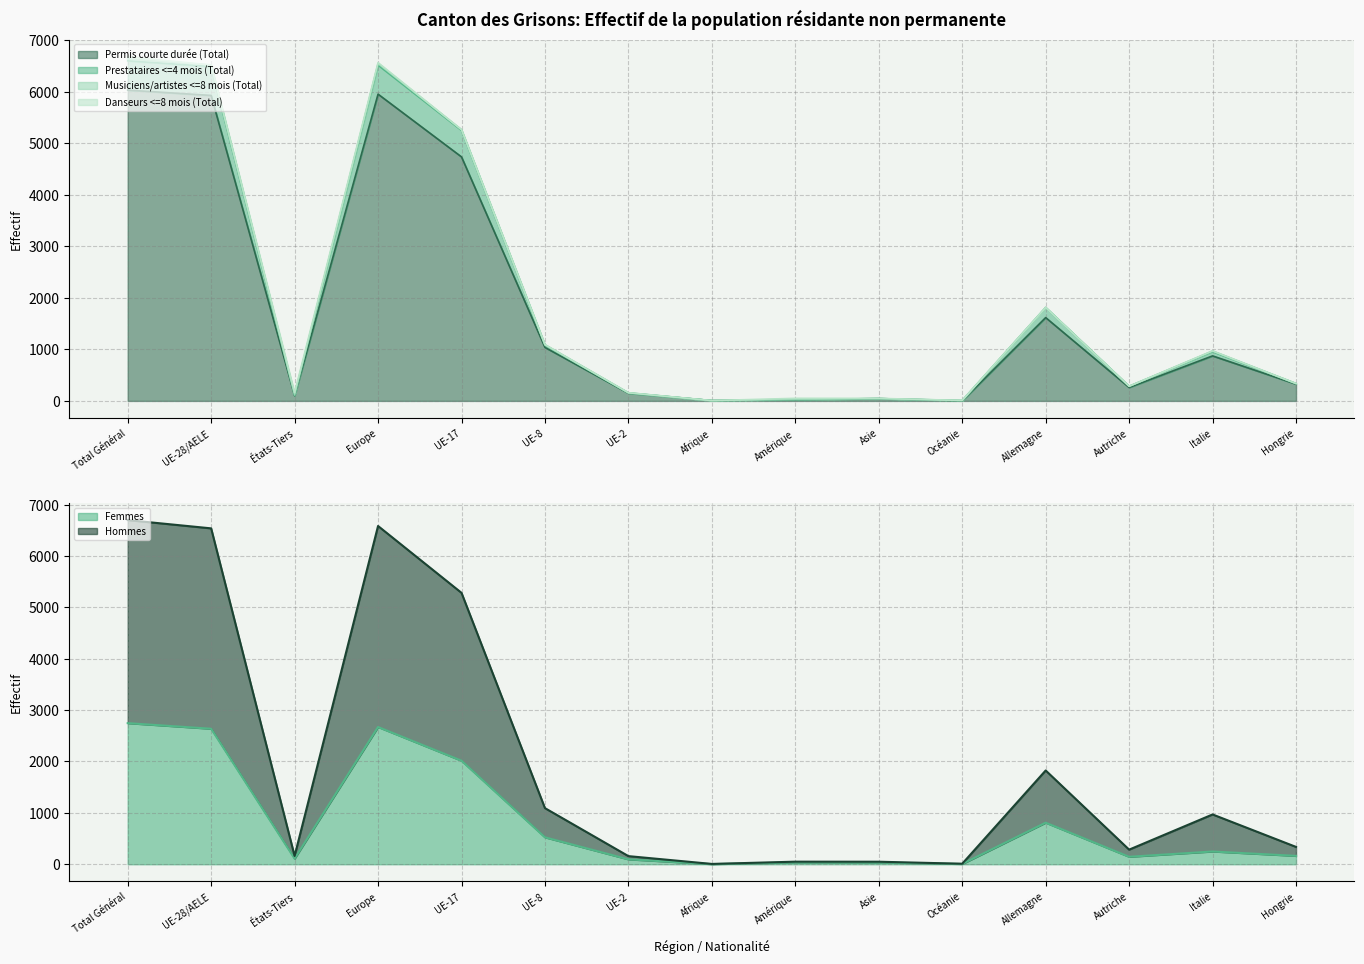

What is the label of the 14th point from the left?

Italie